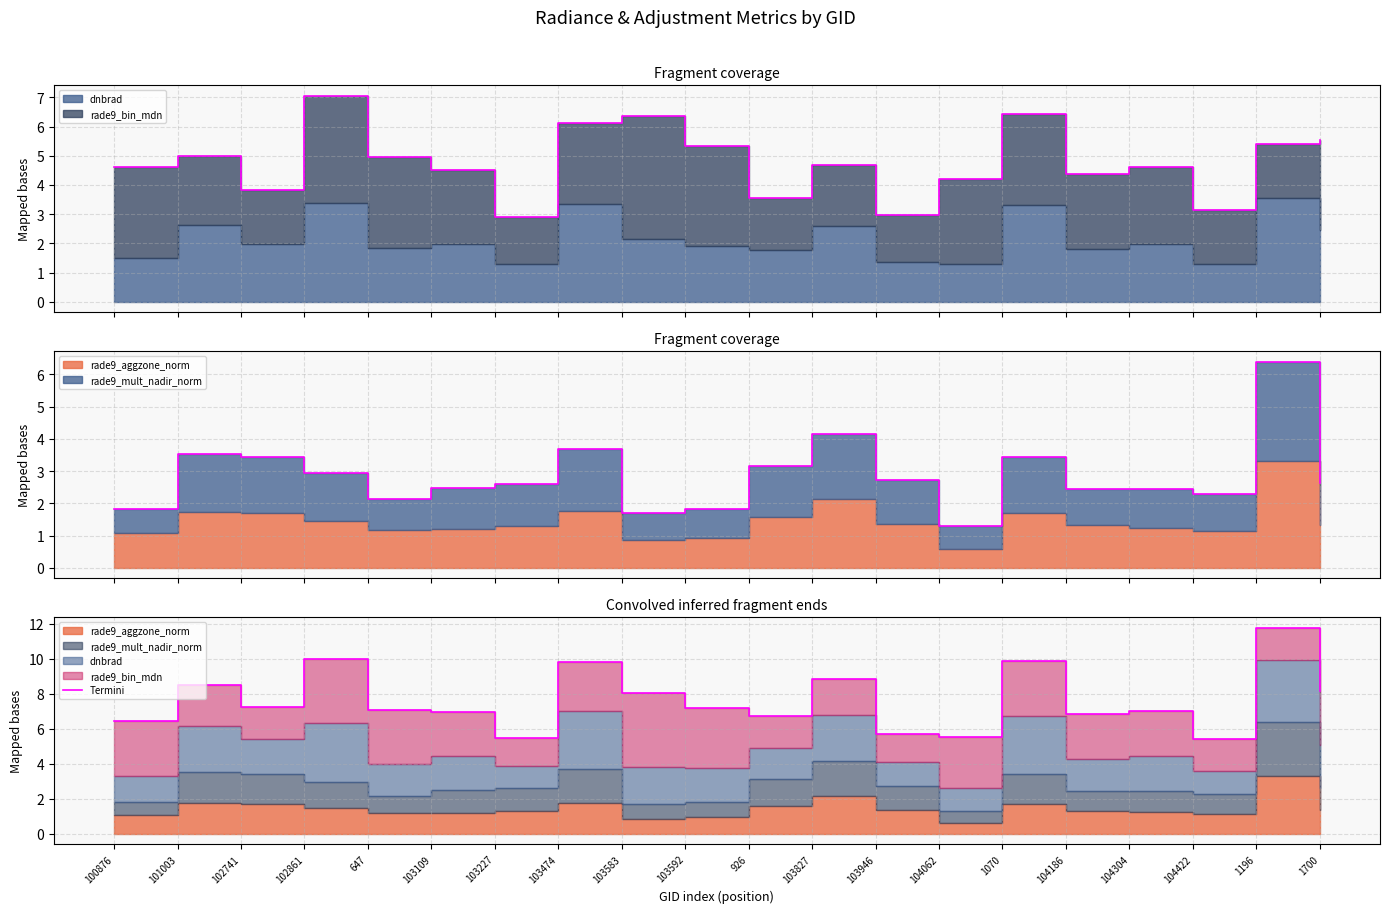

What is the sum of the values at 1196 and 104186?

18.6